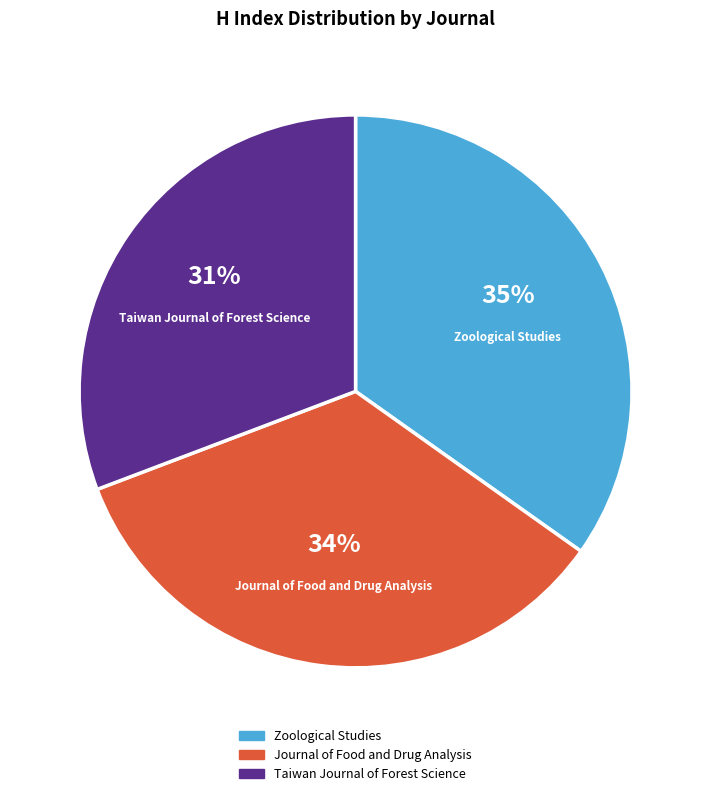

What is the smallest slice in the pie chart?

Taiwan Journal of Forest Science